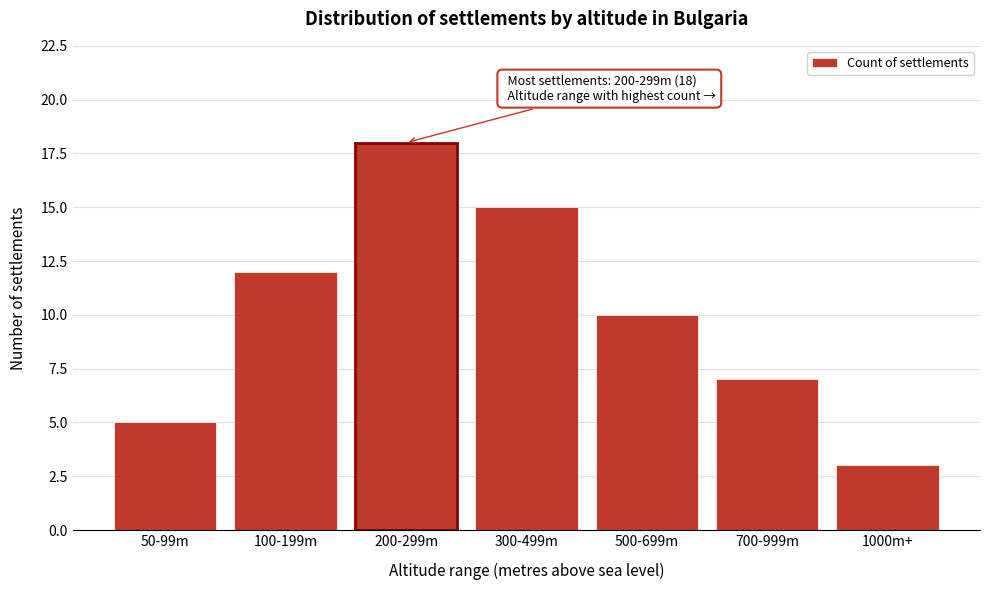

Reading right to left, list all the values displayed in this chart.

3	7	10	15	18	12	5